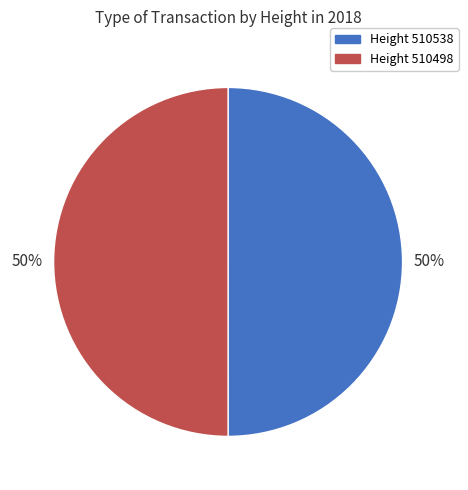

What is the ratio of the value at Height 510538 to the value at Height 510498?

1.0